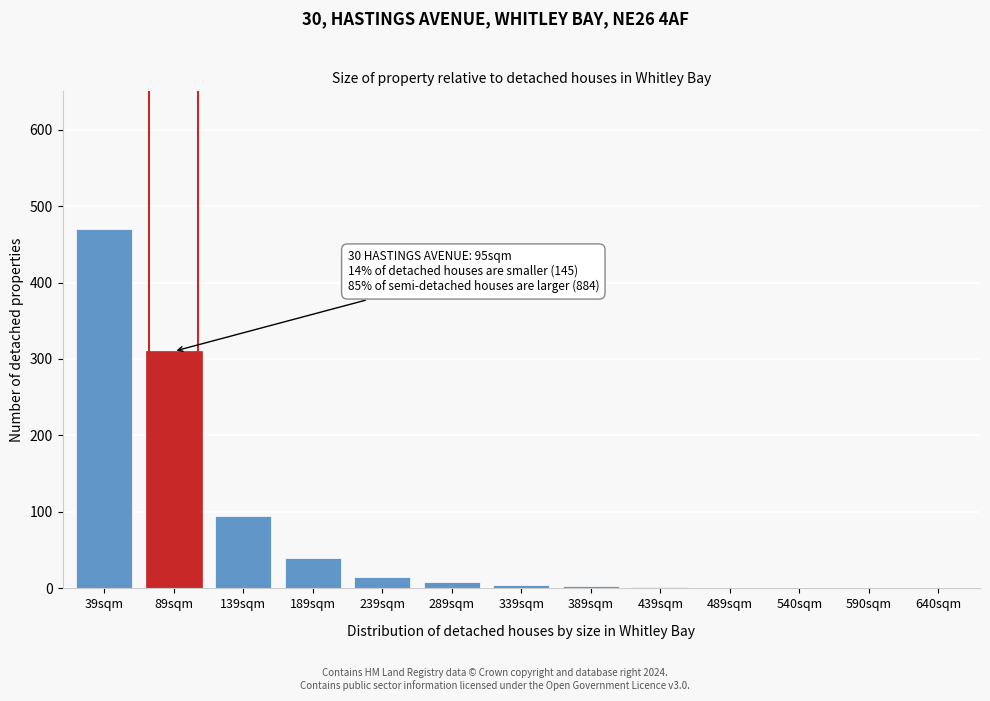

The chart shows a value of 486 at 89sqm. True or false?

False